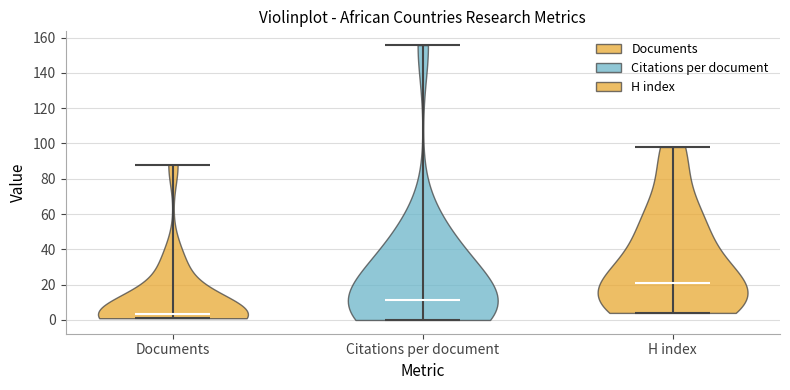

Reading left to right, read every violin against the y-axis: where its median line is, and the lowest and highest points it reaches. The values are not printed on the chart, so give them approximately, as read against the axis.

Documents: median line 4, lowest point 2, highest point 88
Citations per document: median line 12, lowest point 0, highest point 156
H index: median line 22, lowest point 4, highest point 98